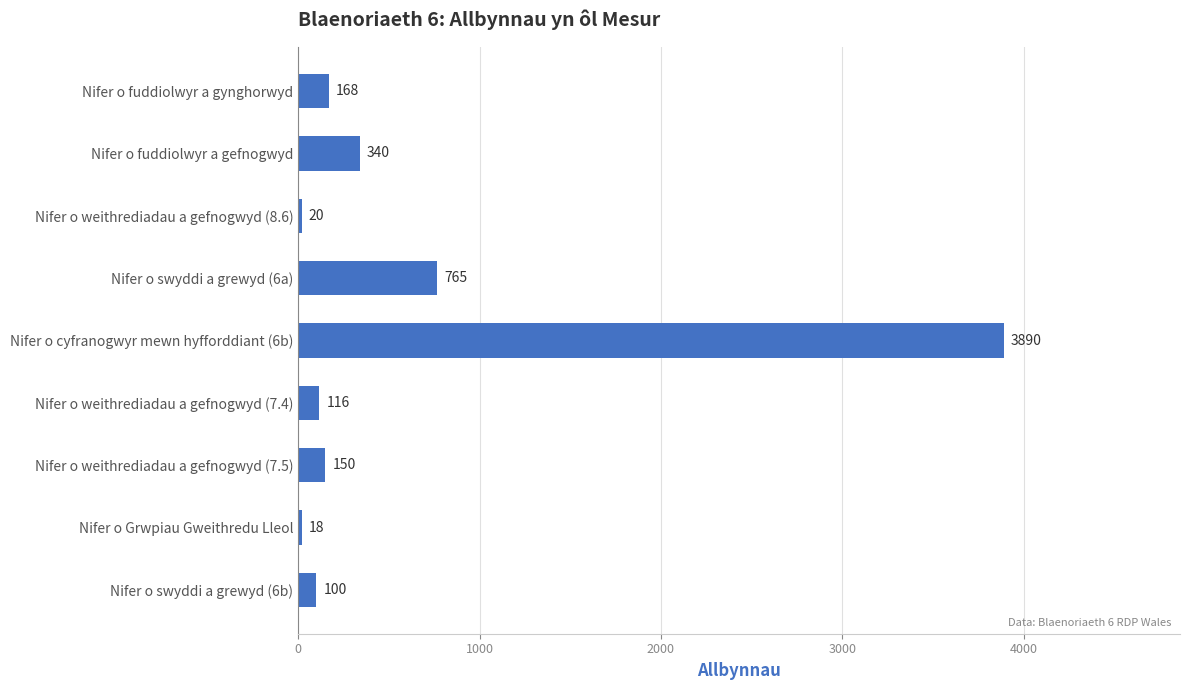

Rank the categories by value from highest to lowest.

Nifer o cyfranogwyr mewn hyfforddiant (6b), Nifer o swyddi a grewyd (6a), Nifer o fuddiolwyr a gefnogwyd, Nifer o fuddiolwyr a gynghorwyd, Nifer o weithrediadau a gefnogwyd (7.5), Nifer o weithrediadau a gefnogwyd (7.4), Nifer o swyddi a grewyd (6b), Nifer o weithrediadau a gefnogwyd (8.6), Nifer o Grwpiau Gweithredu Lleol